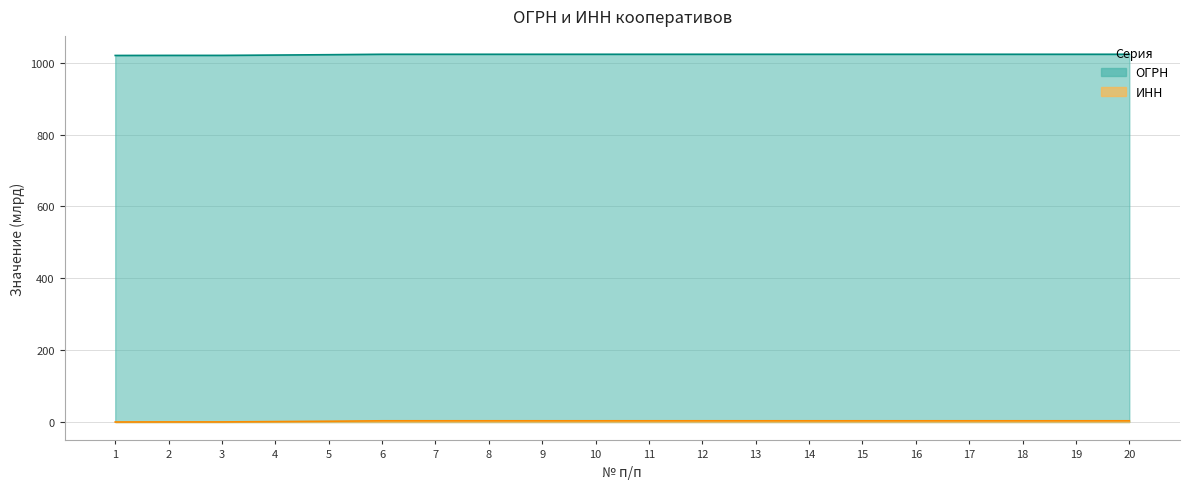

What is the lowest value of the ОГРН series?

1020.1